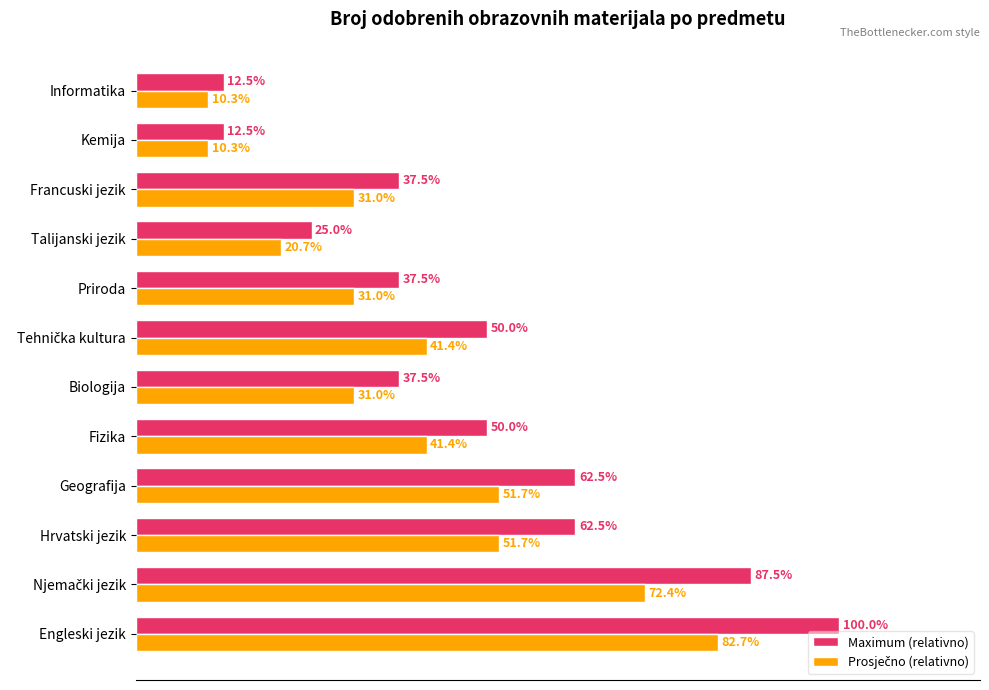

At which category is the sum across all series the highest?

Engleski jezik